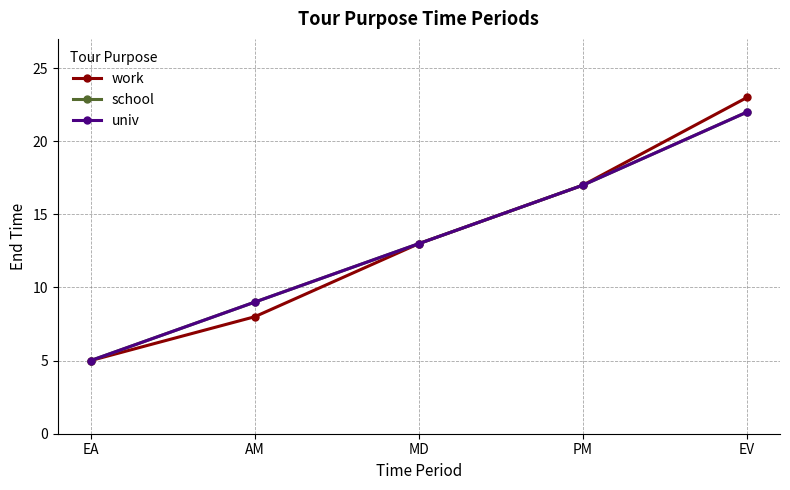

Reading right to left, transcribe all the data shown in this chart.

work: 23	17	13	8	5
school: 22	17	13	9	5
univ: 22	17	13	9	5